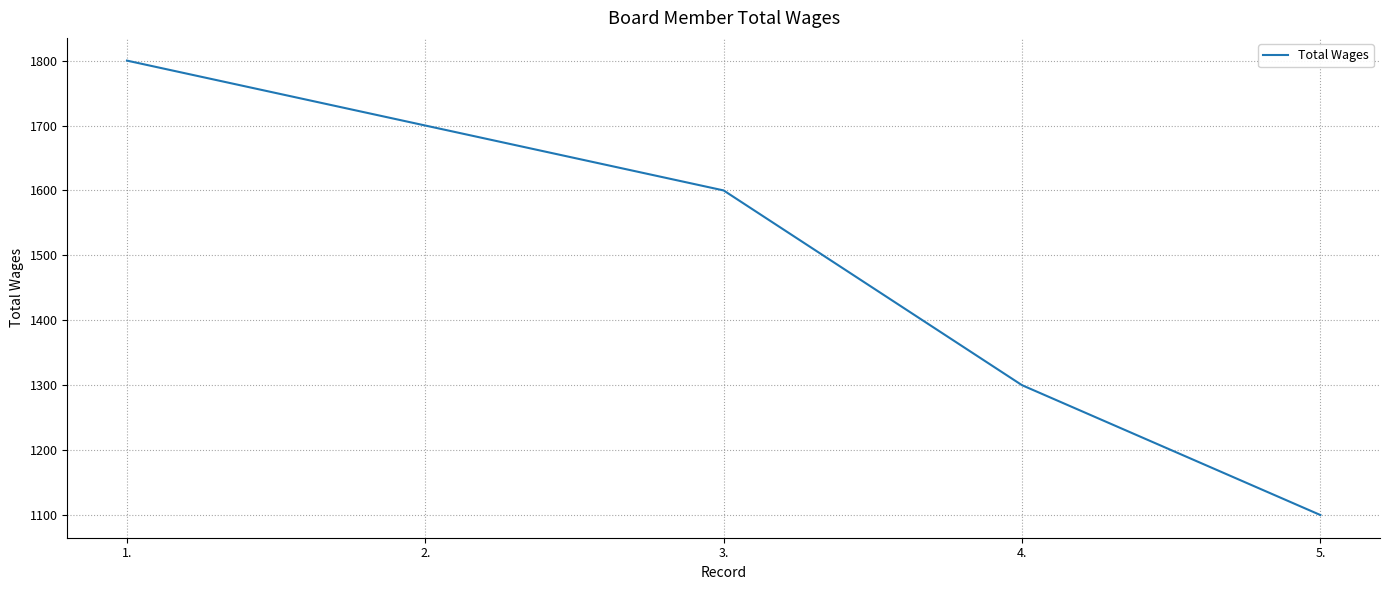

Is it true that the value at 3. is 2272?

False